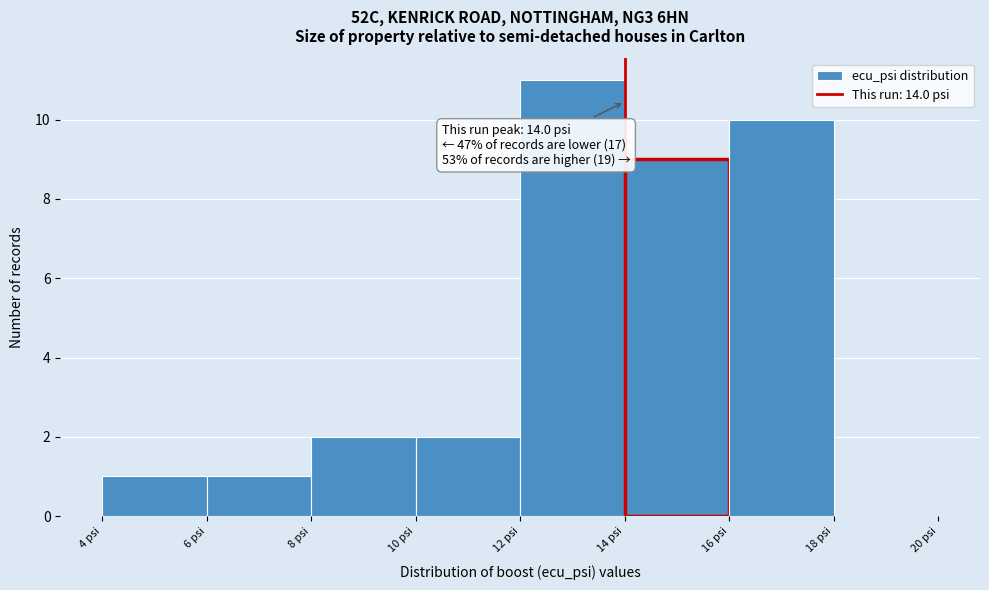

Over which range of the x-axis is the bar tallest?

12 to 14